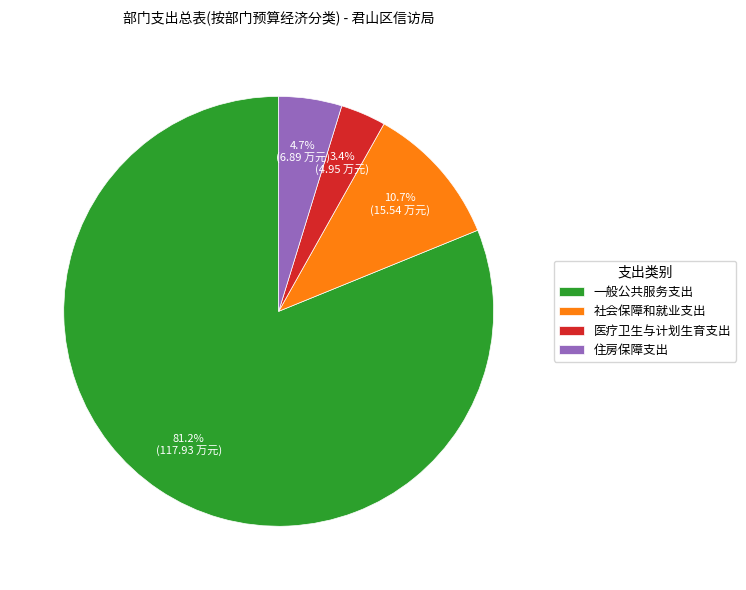

To the nearest percent, what percentage of the pie is 医疗卫生与计划生育支出?

3%